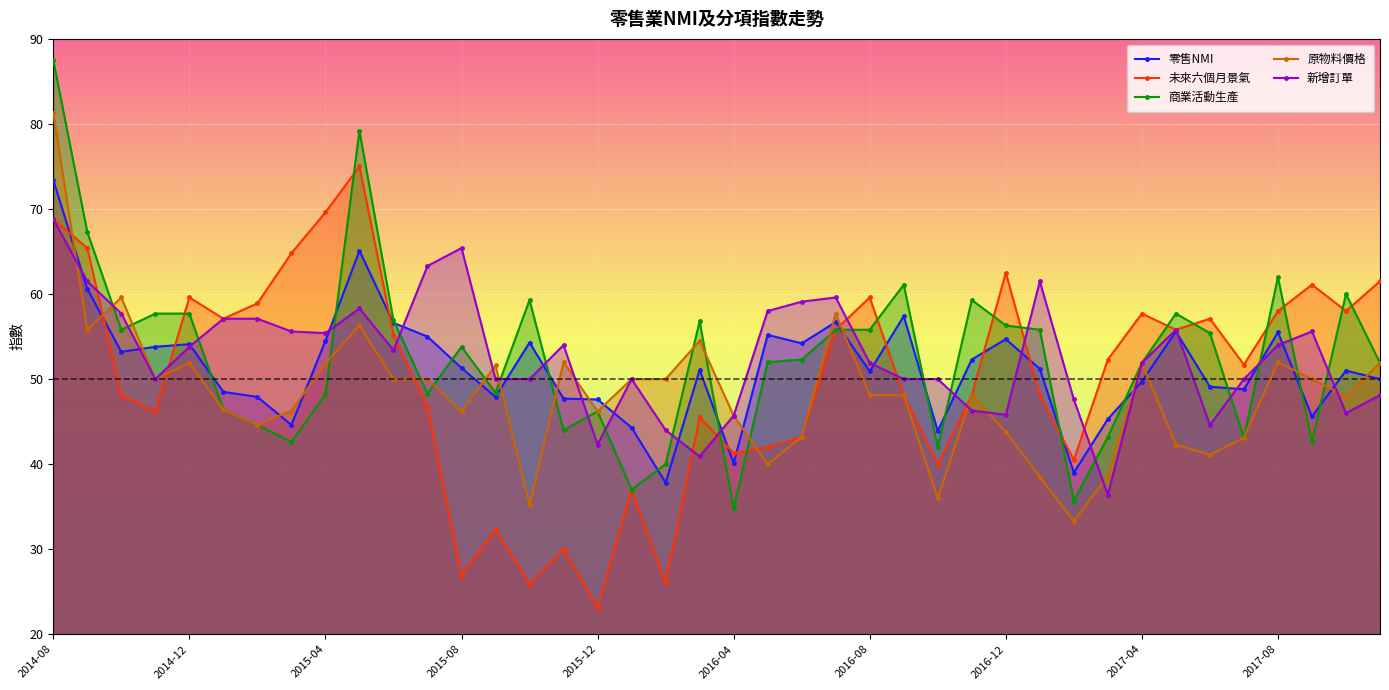

What is the approximate value of 零售NMI at 2015-08?

51.3